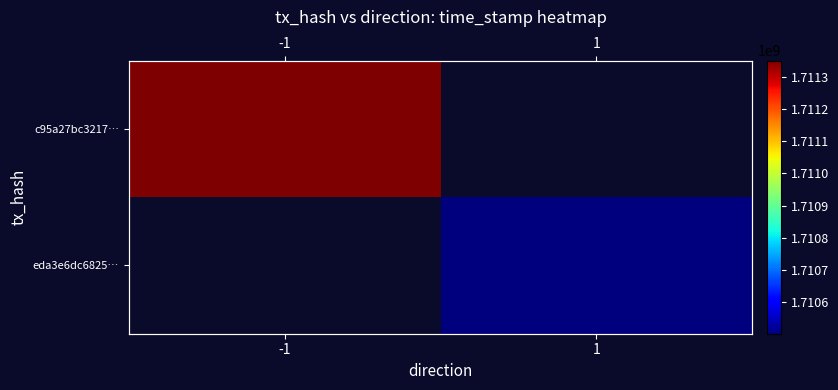

What is the maximum value for c95a27bc3217…?

1711350613.0